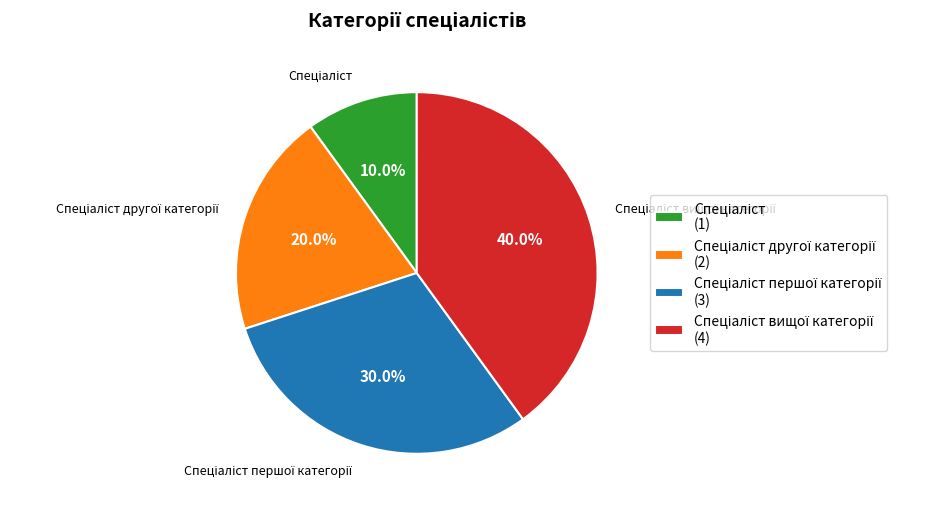

Is there any slice that represents more than half of the pie?

No